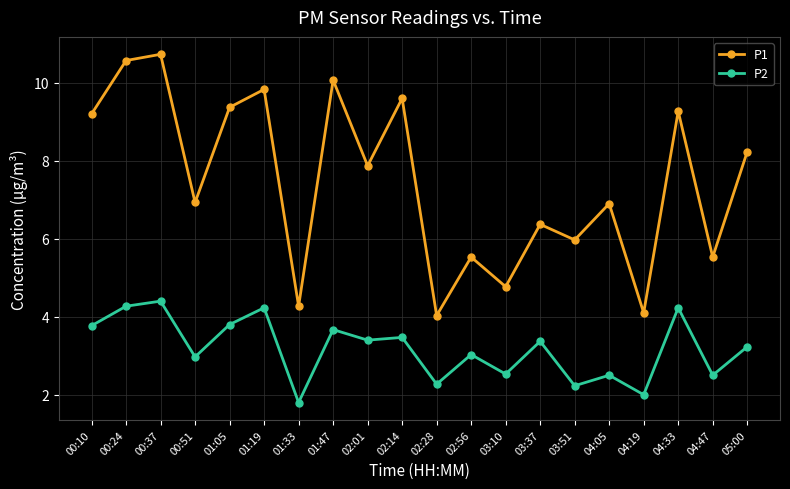

Rank the series by their average value, from highest to lowest.

P1, P2